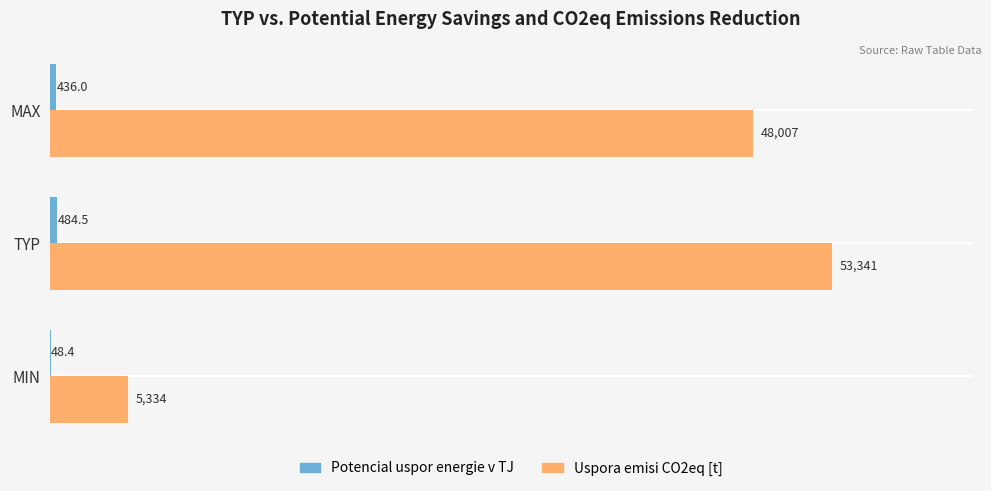

What is the maximum value shown in the chart?

53340.9